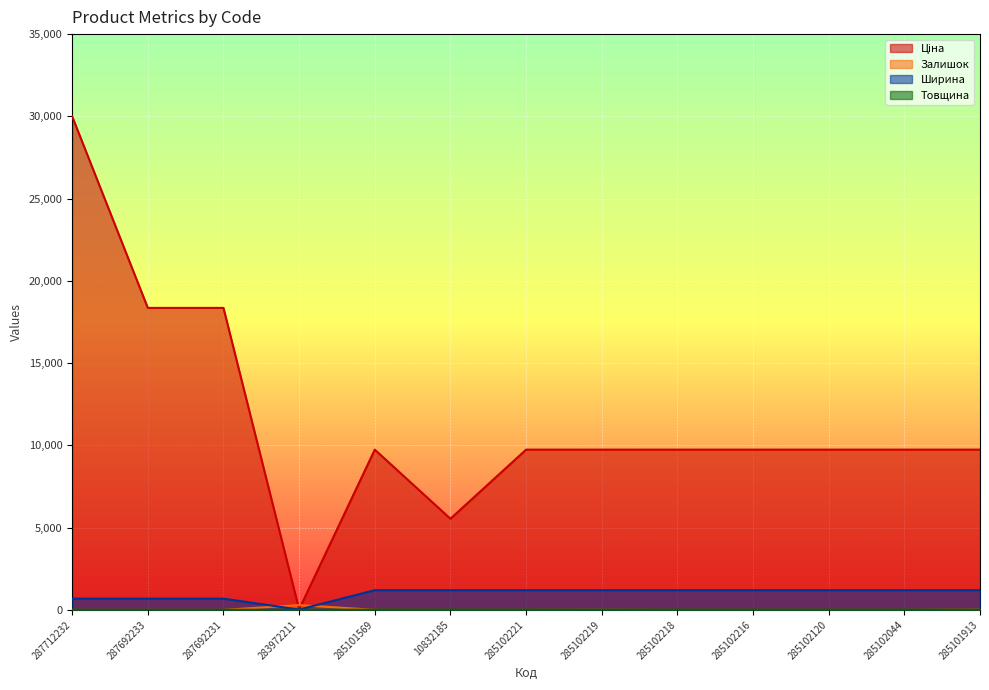

At how many categories does at least one series exceed 18820?

1